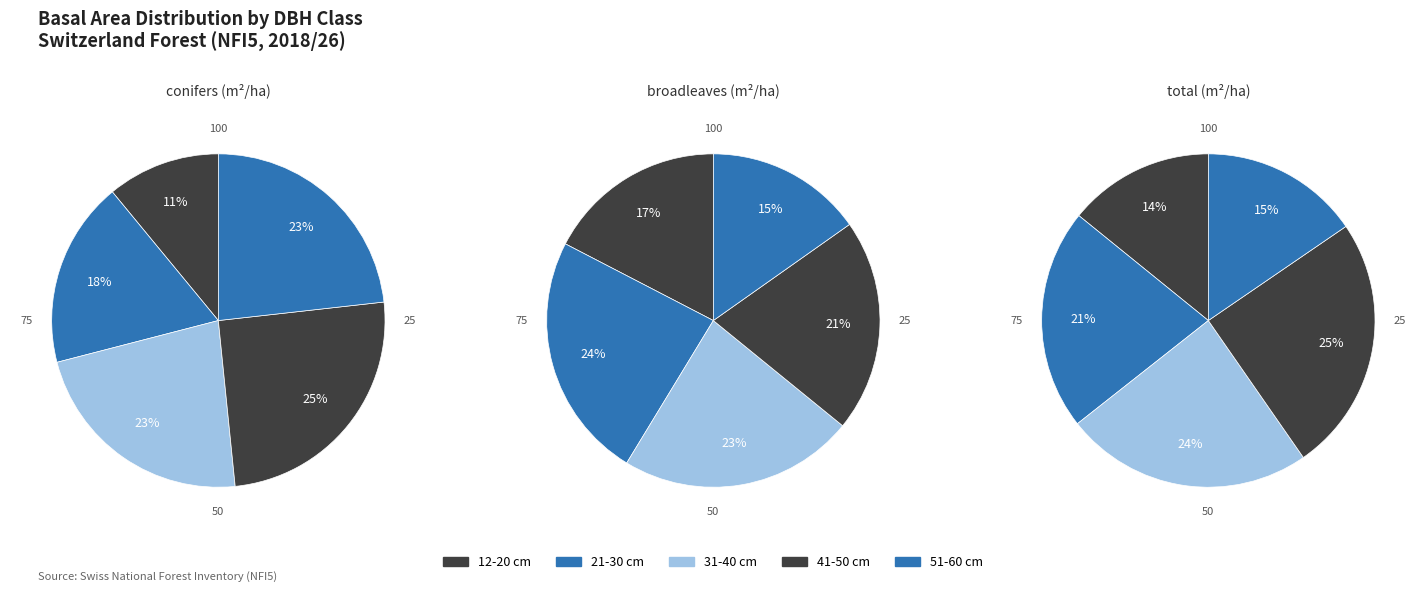

To the nearest percent, what portion does 21-30 cm represent?

21%